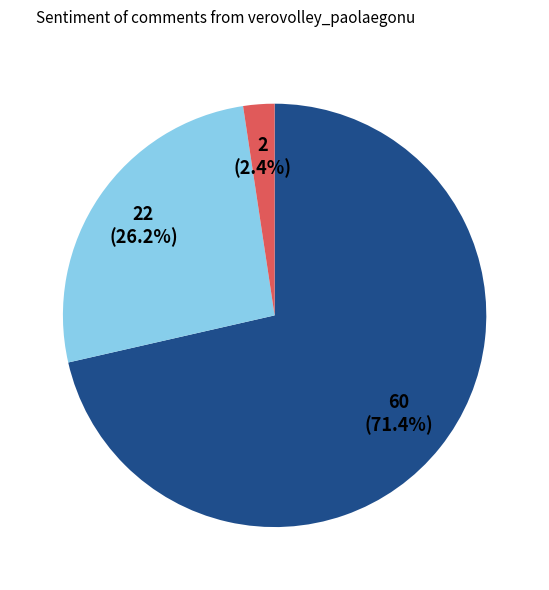

Does any single category account for the majority?

Yes